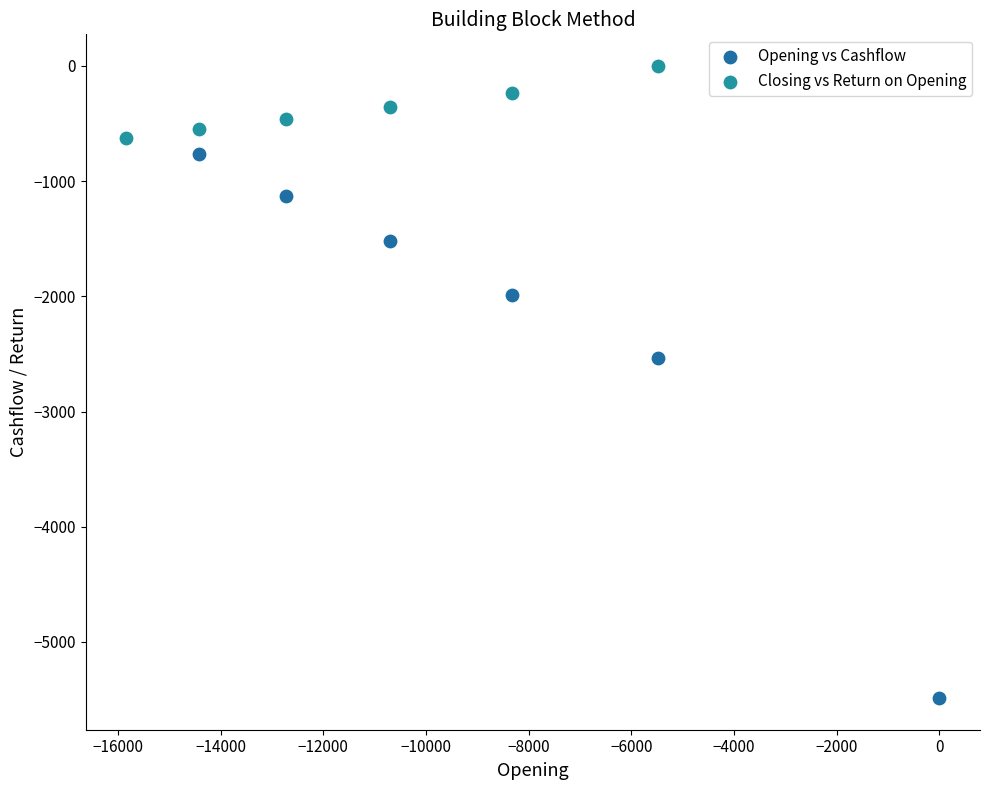

Which series reaches the minimum Y coordinate?

Opening vs Cashflow